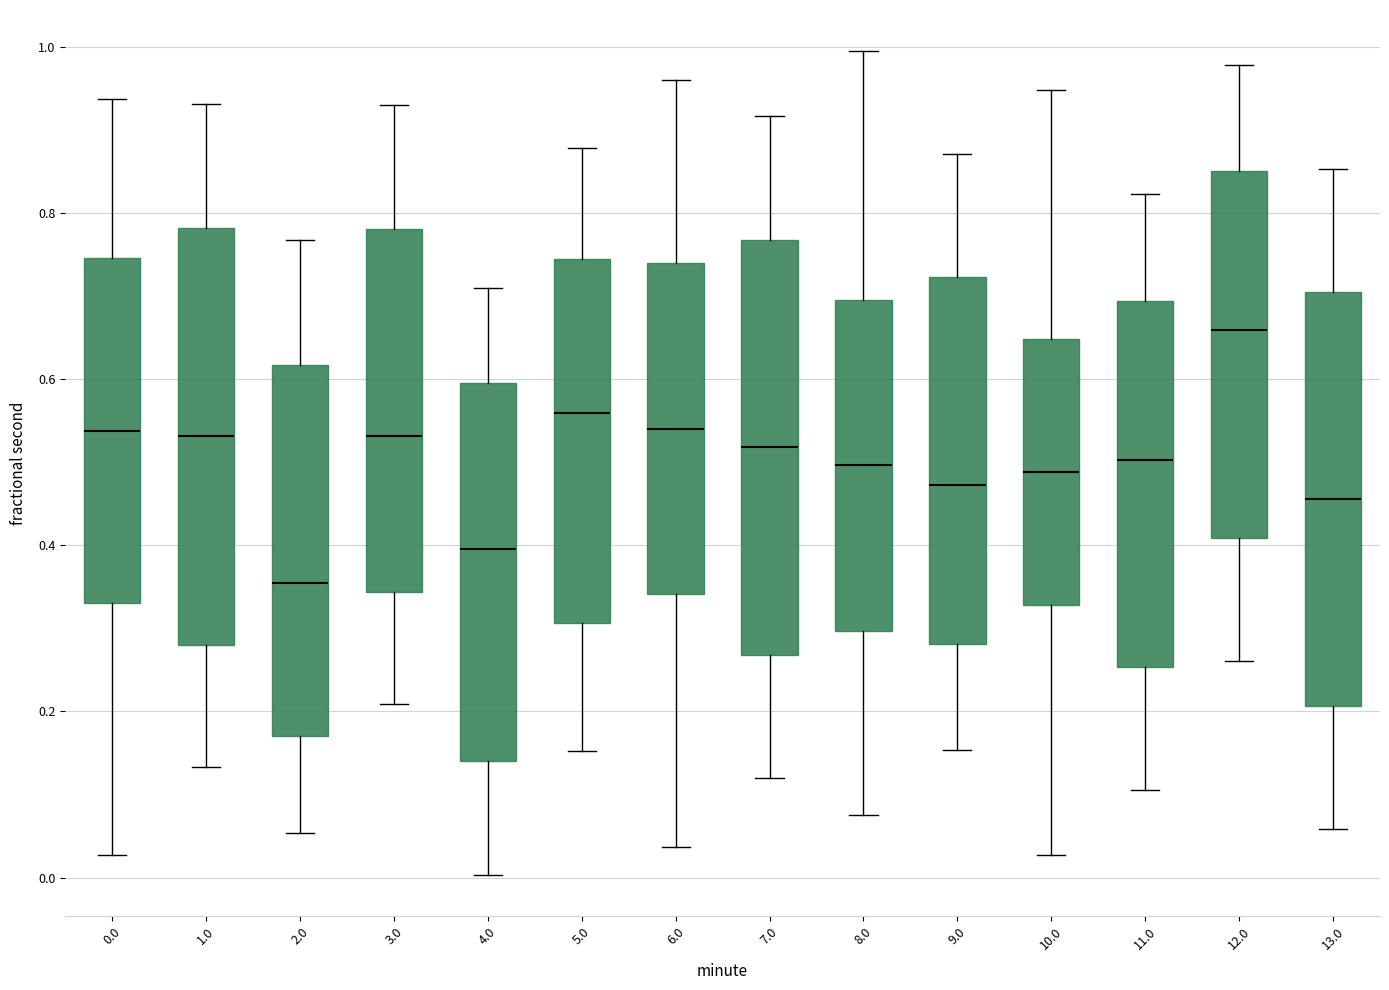

Reading left to right, read every box against the y-axis: the position of its median line, the range the box covers, and the ends of its whiskers. The values are not printed on the chart, so give them approximately, as read against the axis.

0.0: median 0.54, box 0.34 to 0.74, whiskers 0.02 to 0.94
1.0: median 0.54, box 0.28 to 0.78, whiskers 0.14 to 0.94
2.0: median 0.36, box 0.18 to 0.62, whiskers 0.06 to 0.76
3.0: median 0.54, box 0.34 to 0.78, whiskers 0.20 to 0.92
4.0: median 0.40, box 0.14 to 0.60, whiskers 0.00 to 0.70
5.0: median 0.56, box 0.30 to 0.74, whiskers 0.16 to 0.88
6.0: median 0.54, box 0.34 to 0.74, whiskers 0.04 to 0.96
7.0: median 0.52, box 0.26 to 0.76, whiskers 0.12 to 0.92
8.0: median 0.50, box 0.30 to 0.70, whiskers 0.08 to 1.00
9.0: median 0.48, box 0.28 to 0.72, whiskers 0.16 to 0.88
10.0: median 0.48, box 0.32 to 0.64, whiskers 0.02 to 0.94
11.0: median 0.50, box 0.26 to 0.70, whiskers 0.10 to 0.82
12.0: median 0.66, box 0.40 to 0.84, whiskers 0.26 to 0.98
13.0: median 0.46, box 0.20 to 0.70, whiskers 0.06 to 0.86